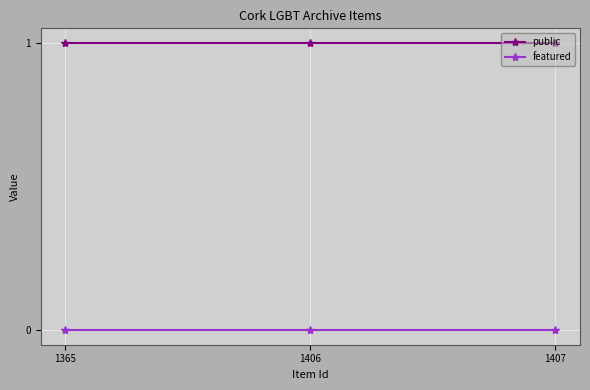

Is the value of public at 1365 greater than the value of featured at 1406?

Yes